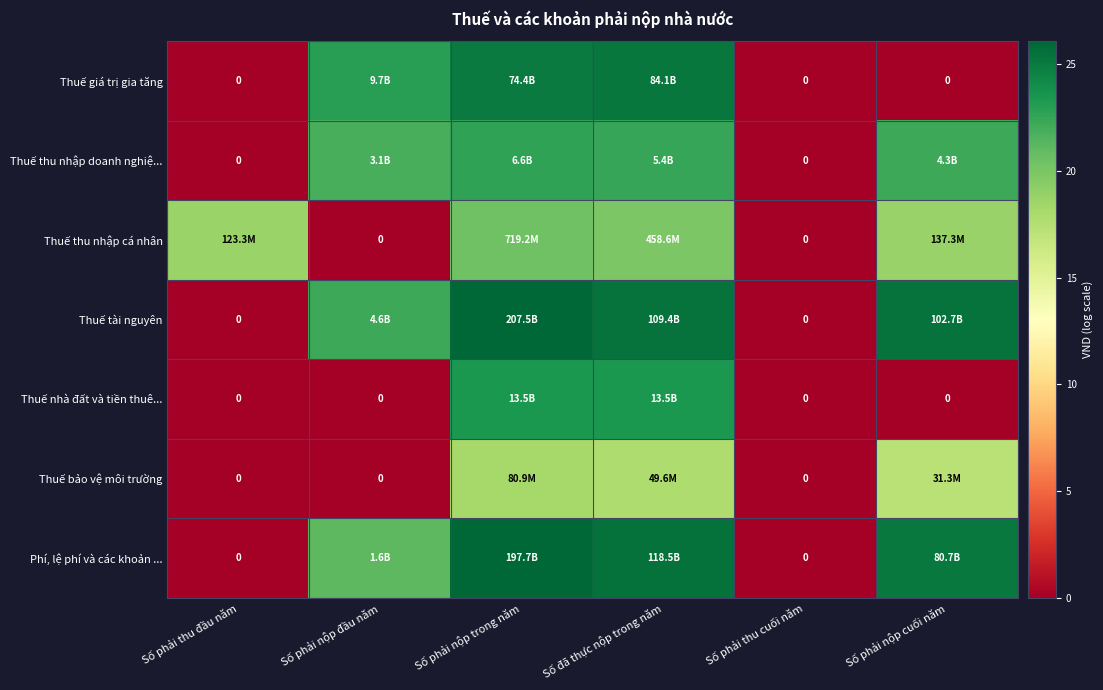

What is the difference between the Phí, lệ phí và các khoản ... values at Số phải nộp trong năm and Số phải nộp đầu năm?

4.8